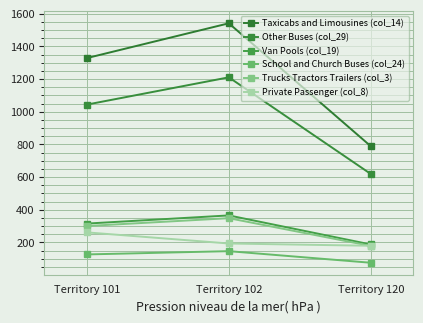

What is the sum of the School and Church Buses (col_24) values at Territory 101 and Territory 120?

201